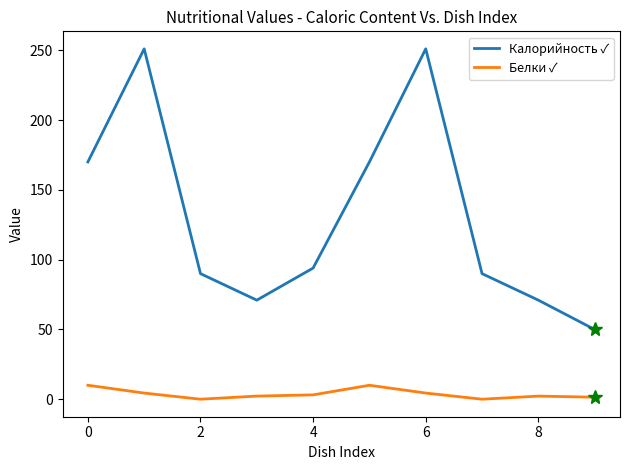

What is the highest value of the Белки ✓ series?

10.1